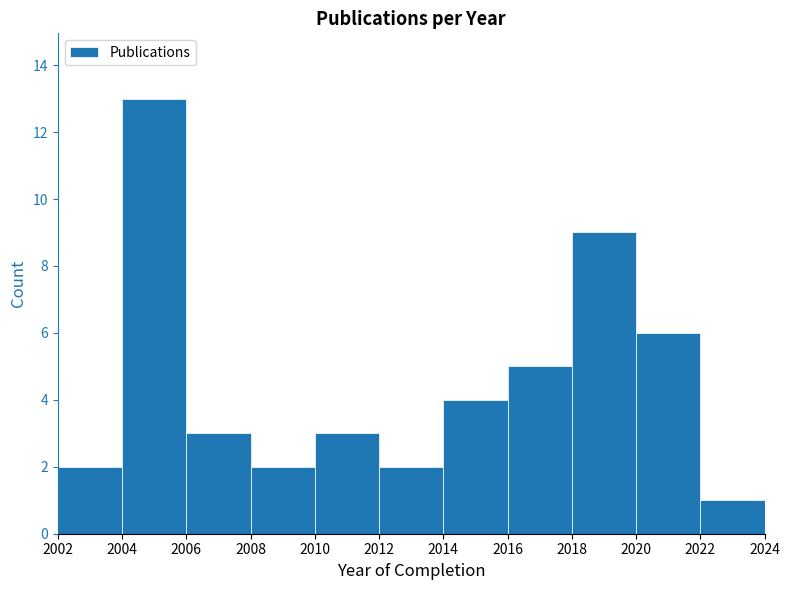

Over which range of the x-axis is the bar tallest?

2004 to 2006